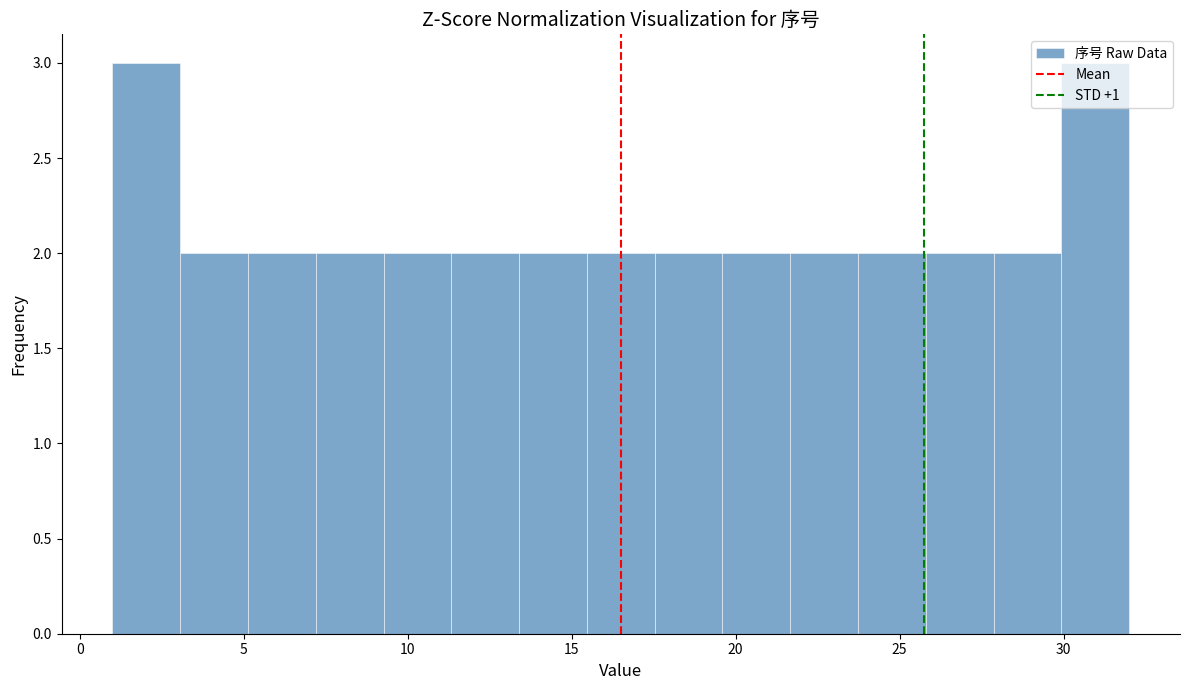

Reading left to right, transcribe this chart: for each bar, give the range it covers on the x-axis and its height. Neither the bar edges nor the heights are printed on the chart, so give them approximately, as read against the axes.

1.0 to 3.0: 3
3.0 to 5.0: 2
5.0 to 7.0: 2
7.0 to 9.5: 2
9.5 to 11.5: 2
11.5 to 13.5: 2
13.5 to 15.5: 2
15.5 to 17.5: 2
17.5 to 19.5: 2
19.5 to 21.5: 2
21.5 to 23.5: 2
23.5 to 26.0: 2
26.0 to 28.0: 2
28.0 to 30.0: 2
30.0 to 32.0: 3